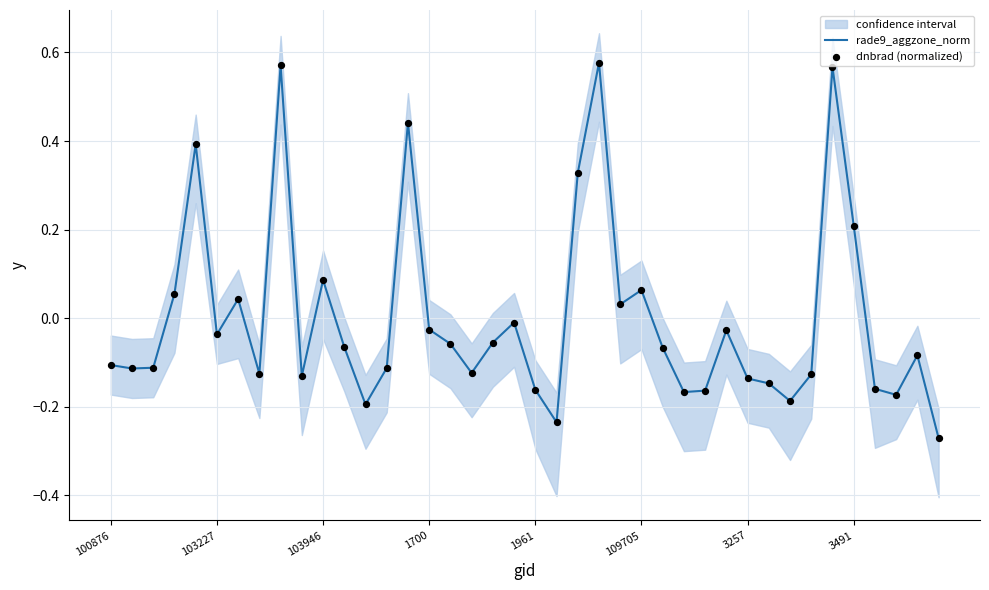

At which category is the sum across all series the highest?

23